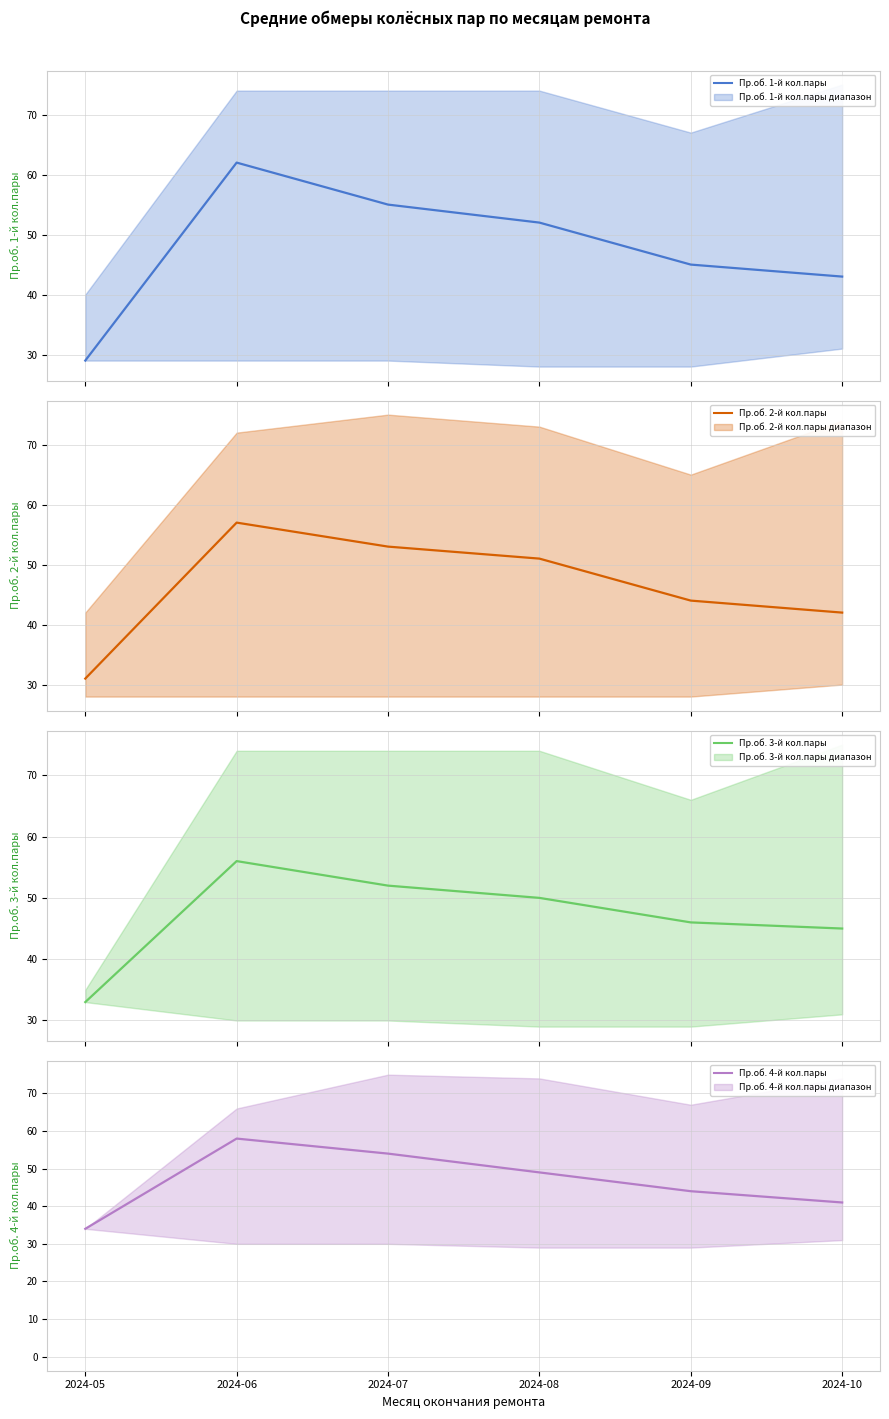

Rank the series at 2024-08 from highest to lowest value.

Пр.об. 1-й кол.пары, Пр.об. 2-й кол.пары, Пр.об. 3-й кол.пары, Пр.об. 4-й кол.пары